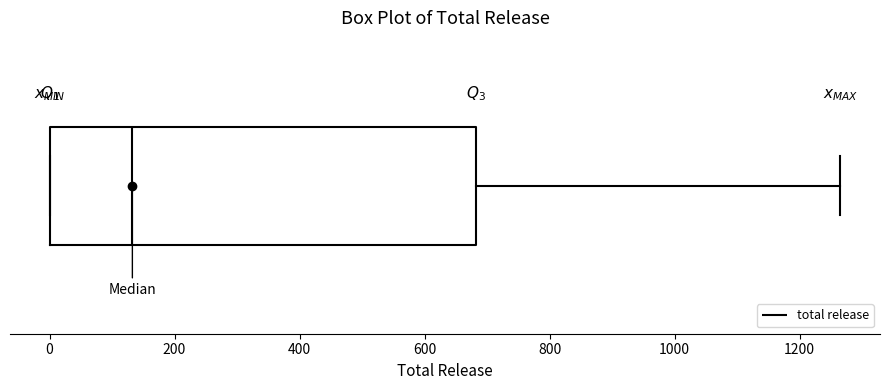

Read this box plot against the x-axis: the position of the median line, the range covered by the box, and the ends of both whiskers. The values are not printed on the chart, so give them approximately, as read against the axis.

median 140, box 0 to 680, whiskers 0 to 1260